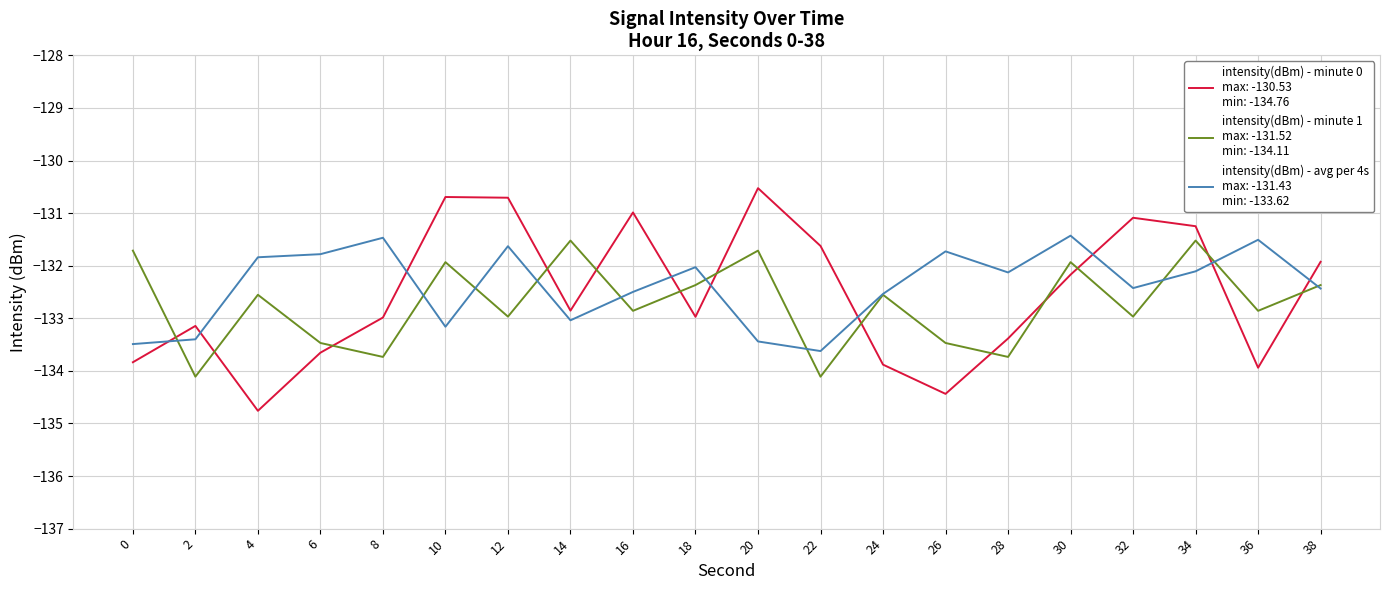

What is the total value across all series at 24?

-399.0